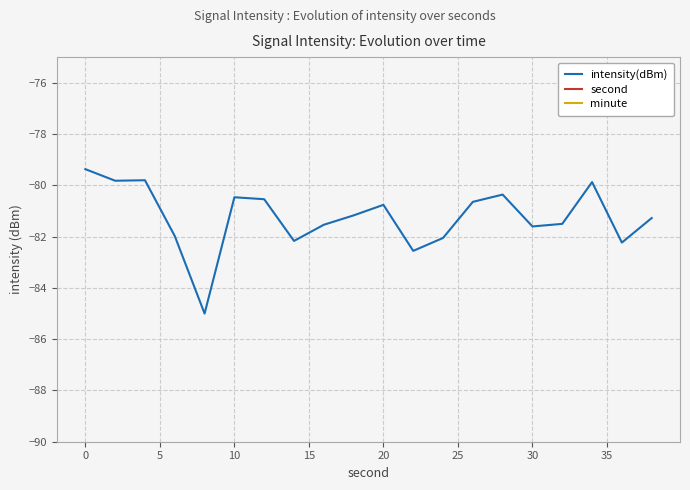

What is the sum of all intensity(dBm) values?

-1624.7